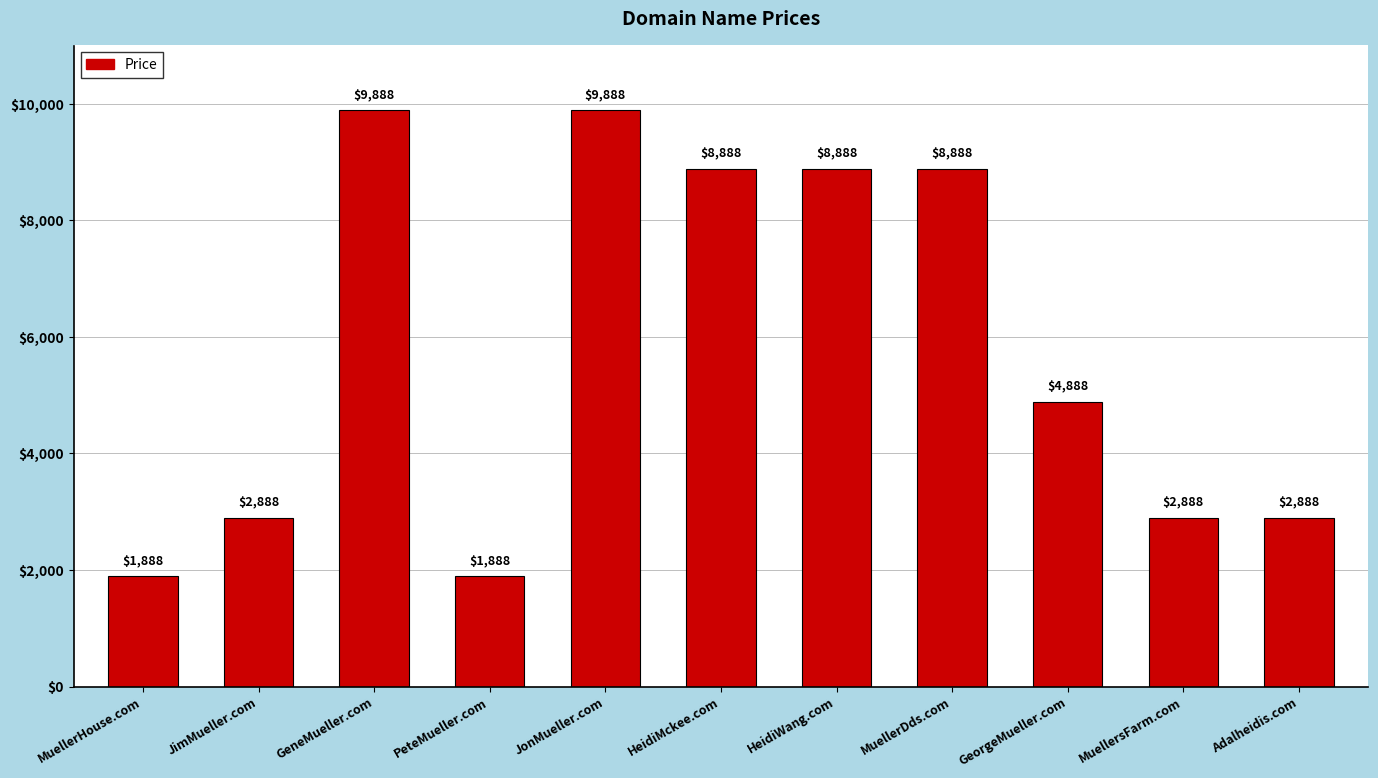

How many distinct data groups are displayed?

1